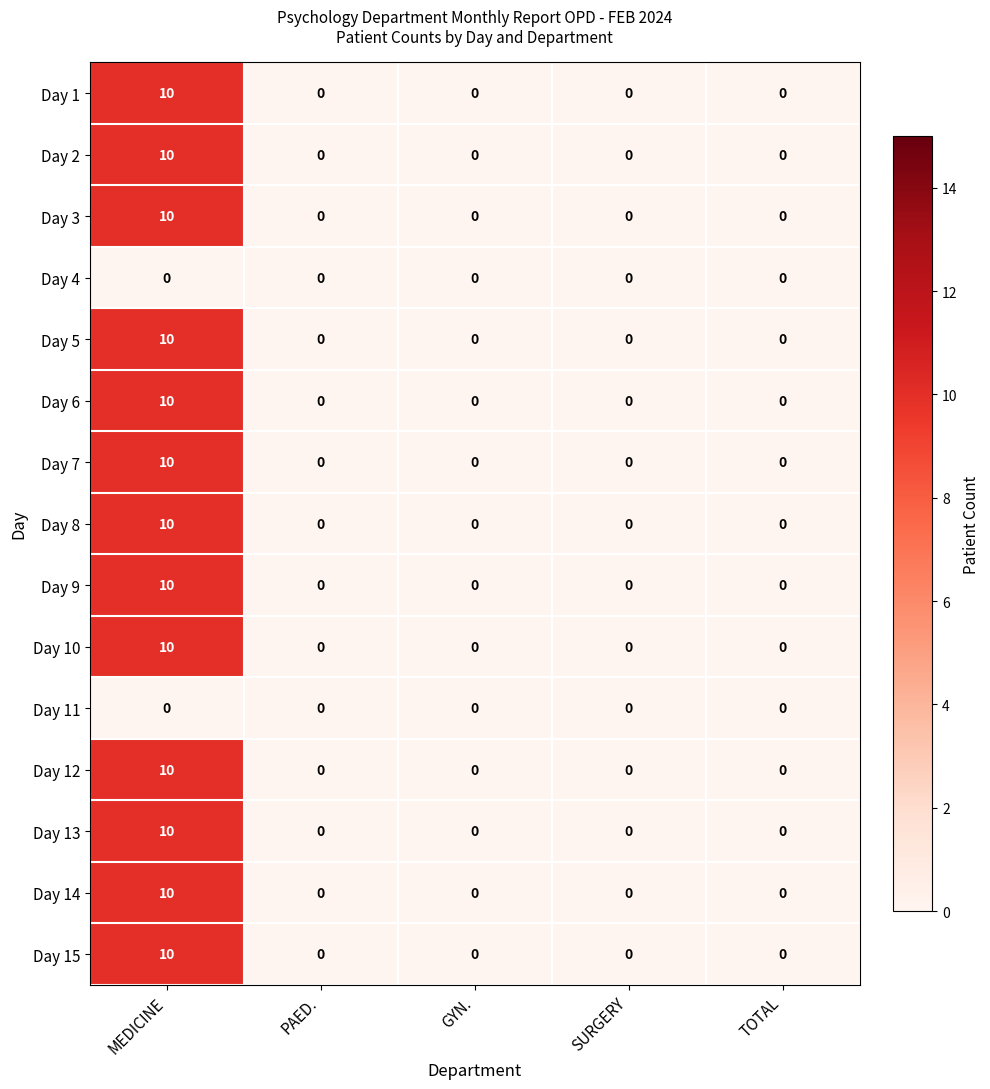

At which category is the sum across all series the highest?

MEDICINE